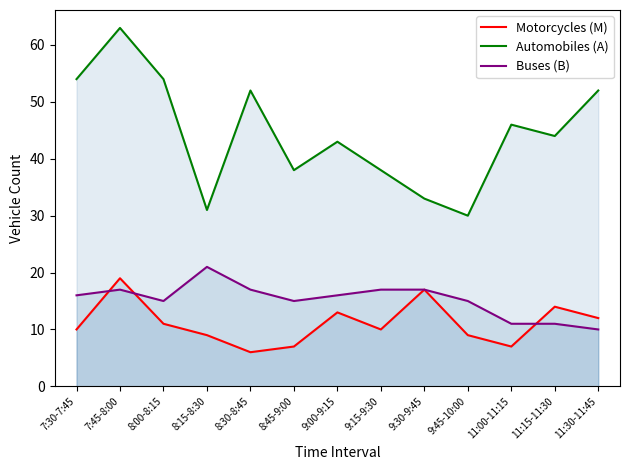

How many lines are shown in the chart?

3